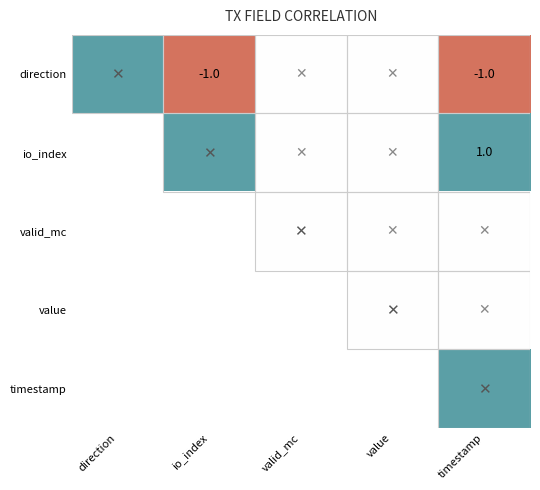

At which category is the sum across all series the highest?

timestamp